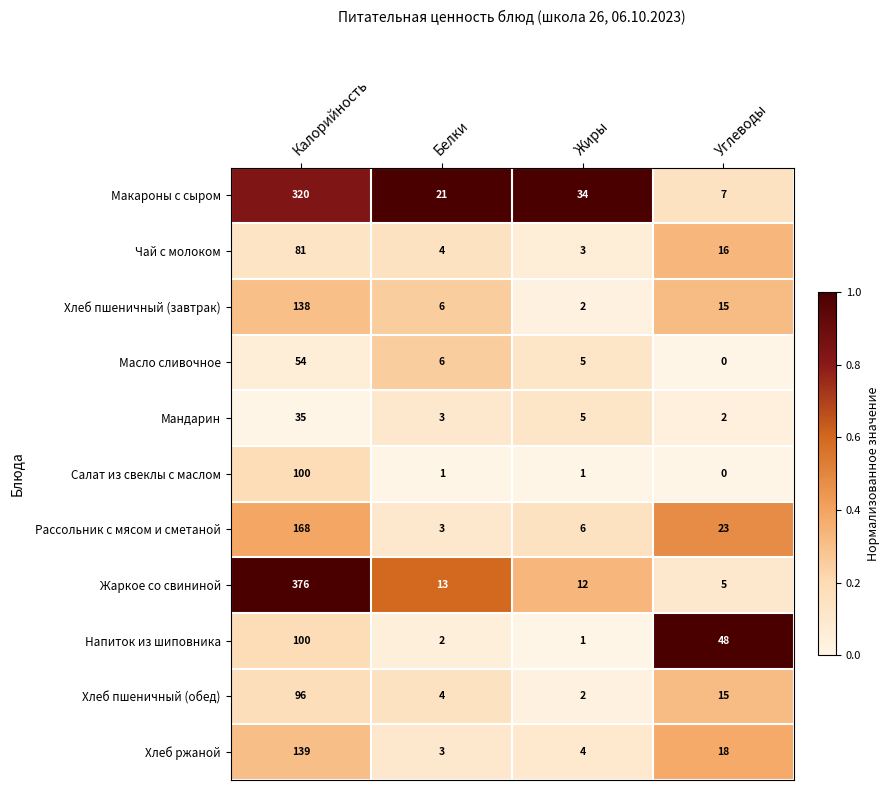

How many categories are shown in the chart?

4